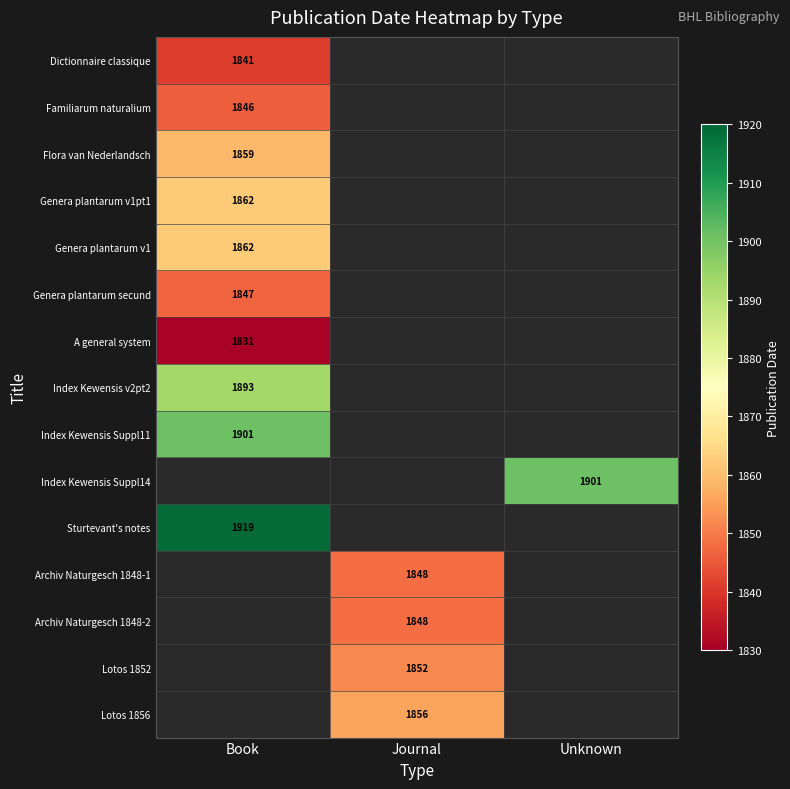

True or false: Index Kewensis Suppl11 has a value of 549 at Book.

False